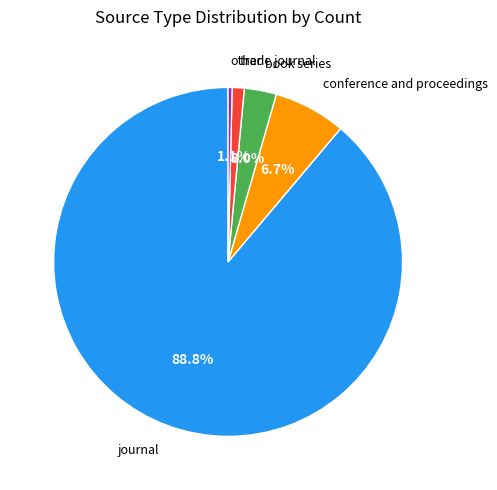

Is there a majority slice in this chart?

Yes